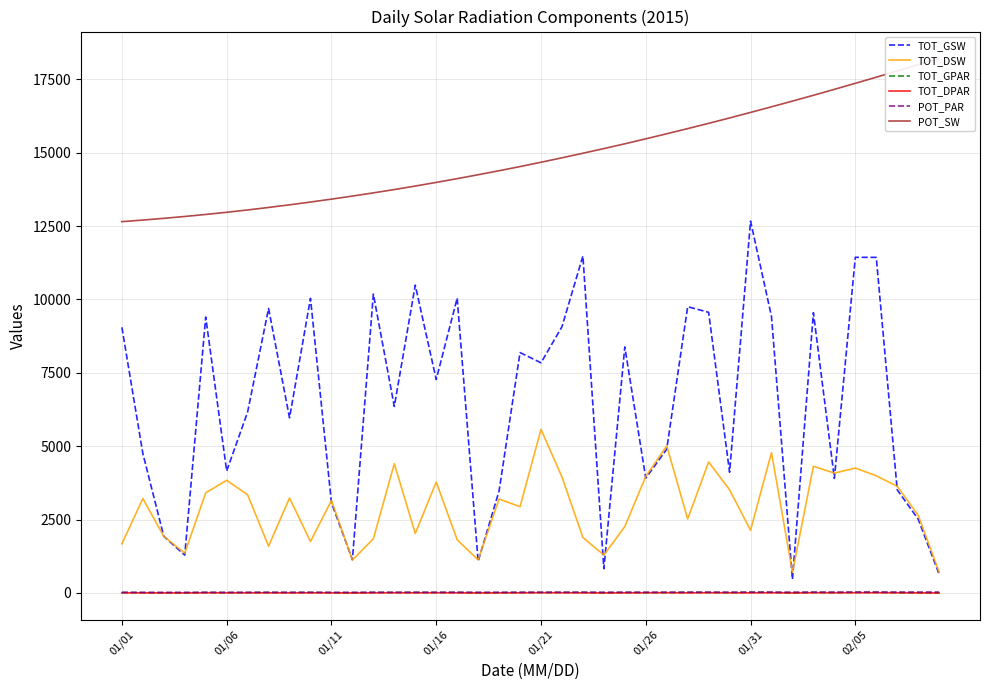

What is the total value across all series at 32?

17958.7